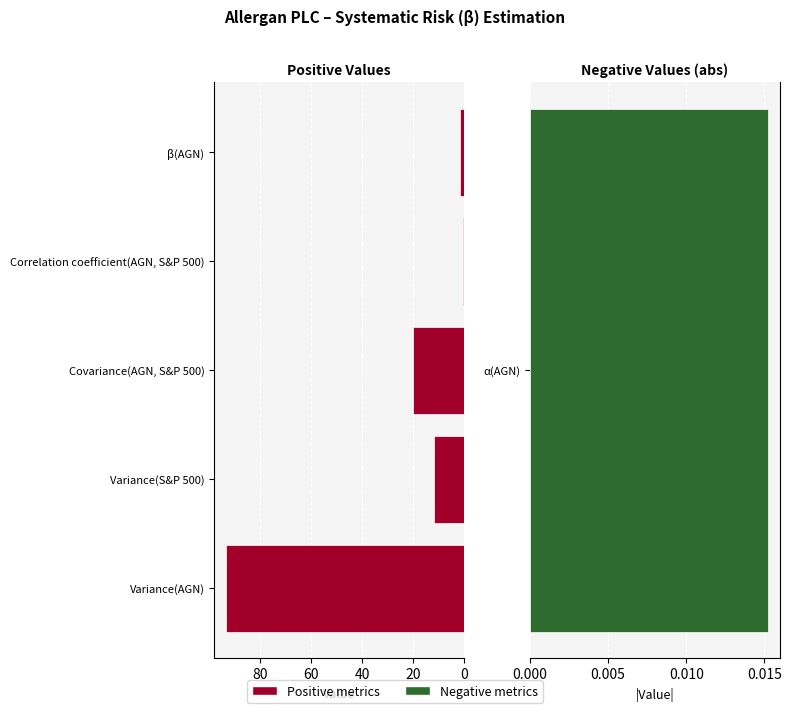

What is the value of the 5th bar from the left?

1.7